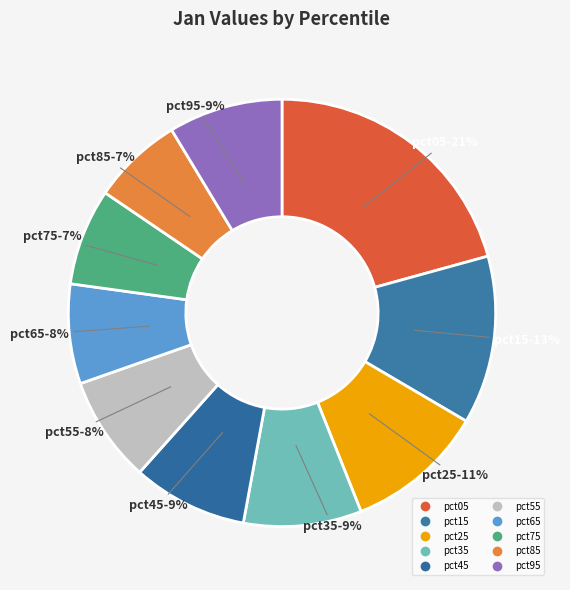

How many segments does this pie chart have?

10